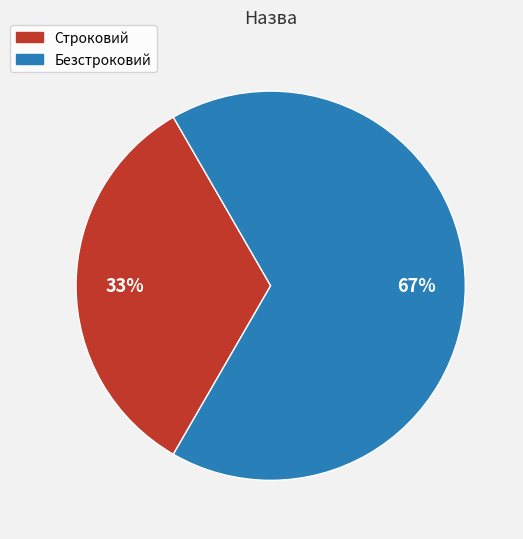

How many segments does this pie chart have?

2